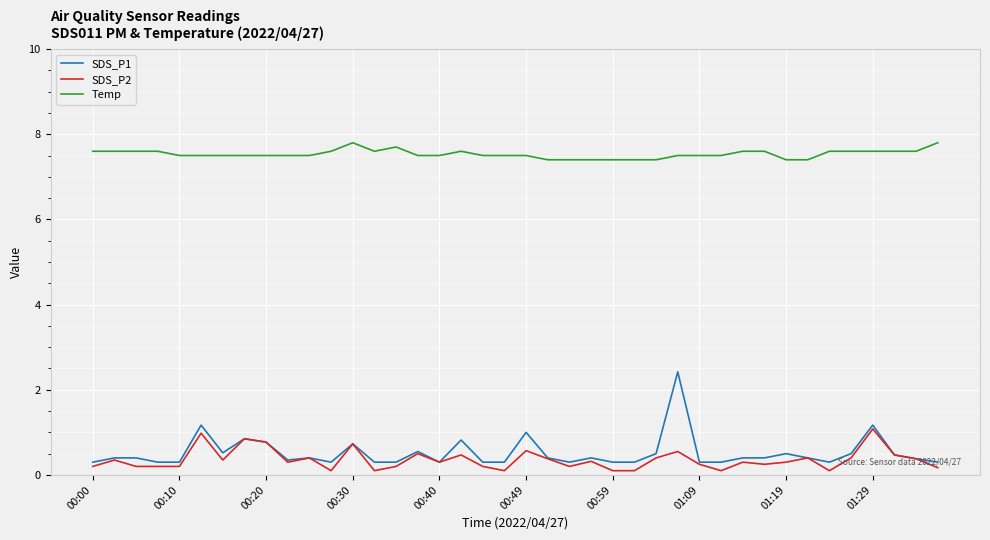

Which series has the largest total across all categories?

Temp